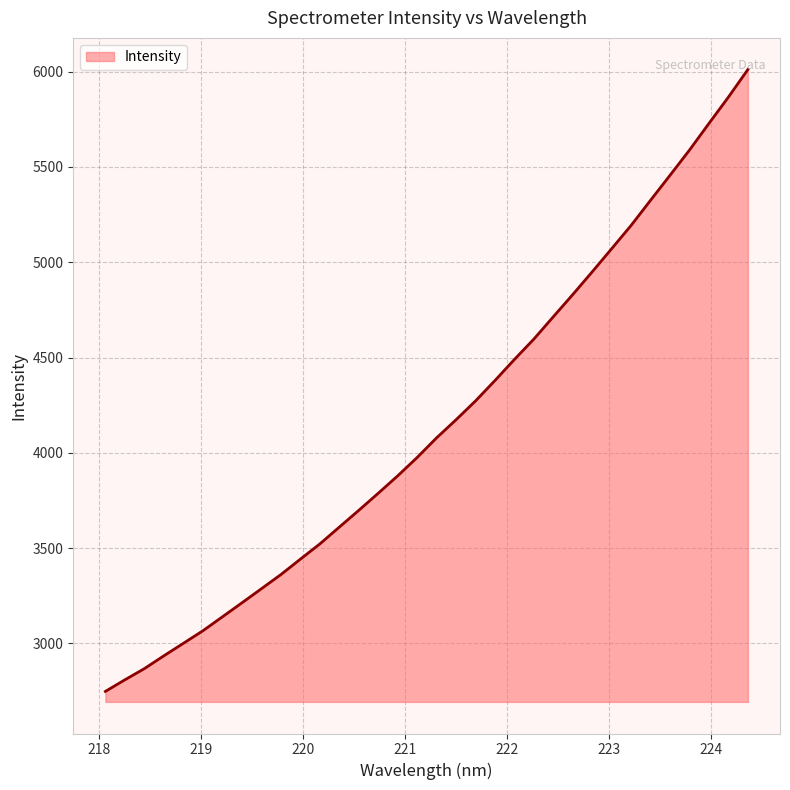

What is the maximum value shown in the chart?

6011.0